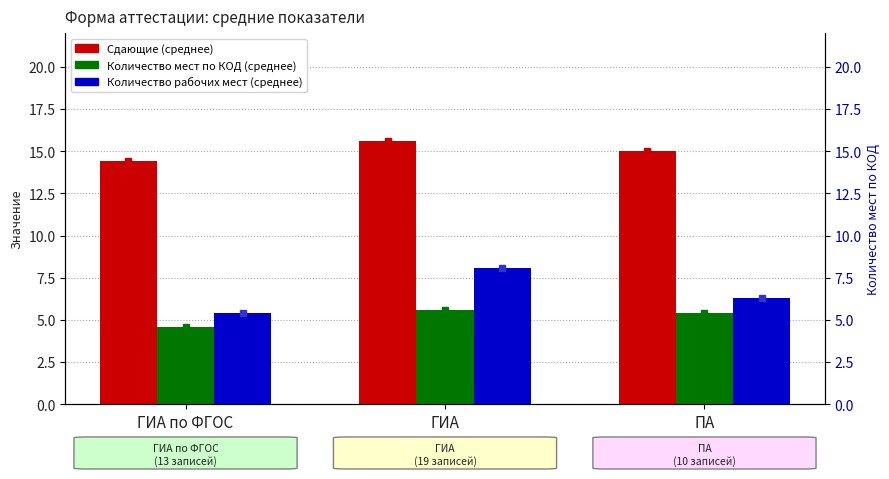

How many data points in Количество рабочих мест (среднее) are less than 6?

1